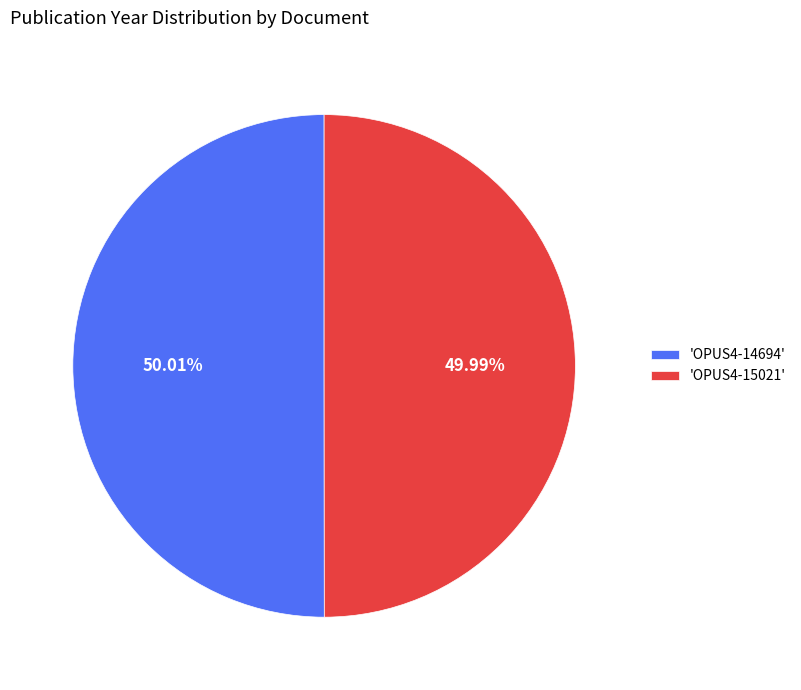

Count the number of slices in the pie.

2